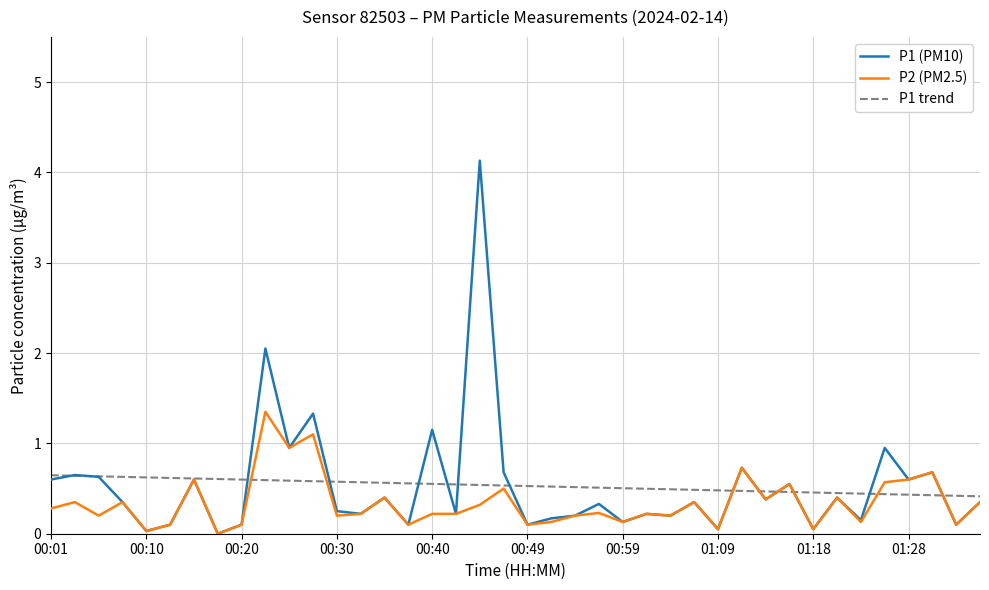

How many interior local valleys does the P1 series have?

15